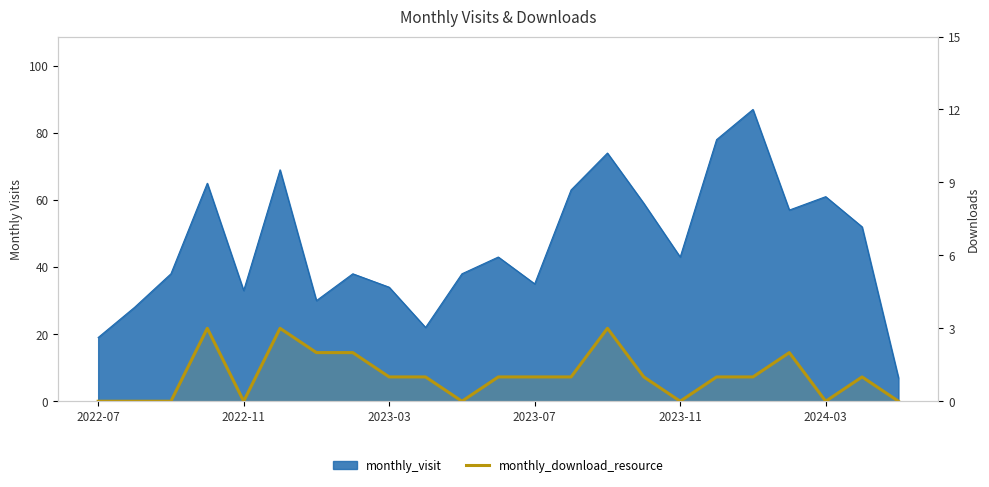

Count the values in the range 0 to 2.

20